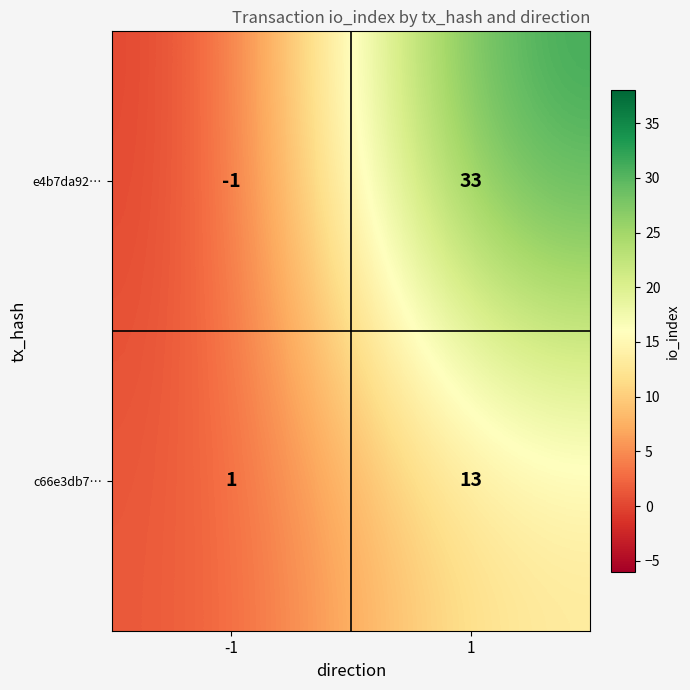

Between -1 and 1, which series saw the biggest shift?

e4b7da92…